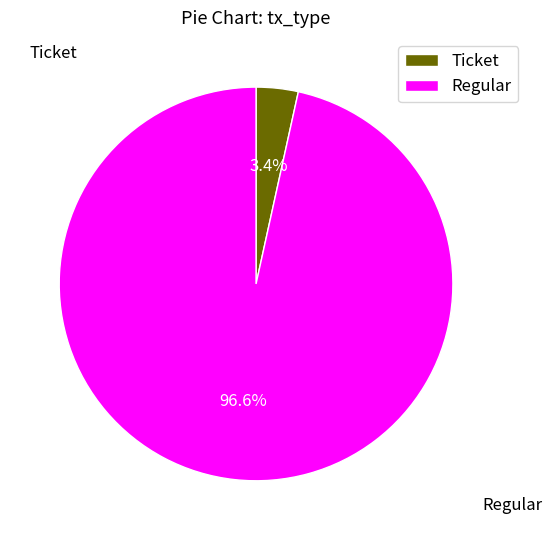

To the nearest percent, what percentage of the pie is Regular?

97%